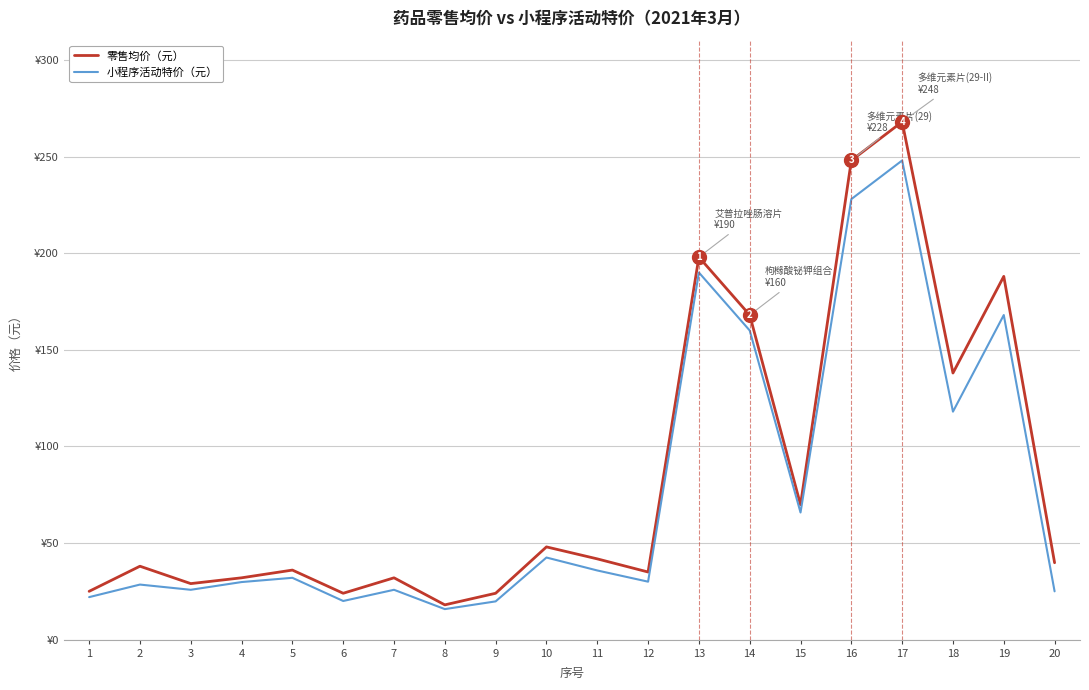

Does the chart have visible grid lines?

Yes